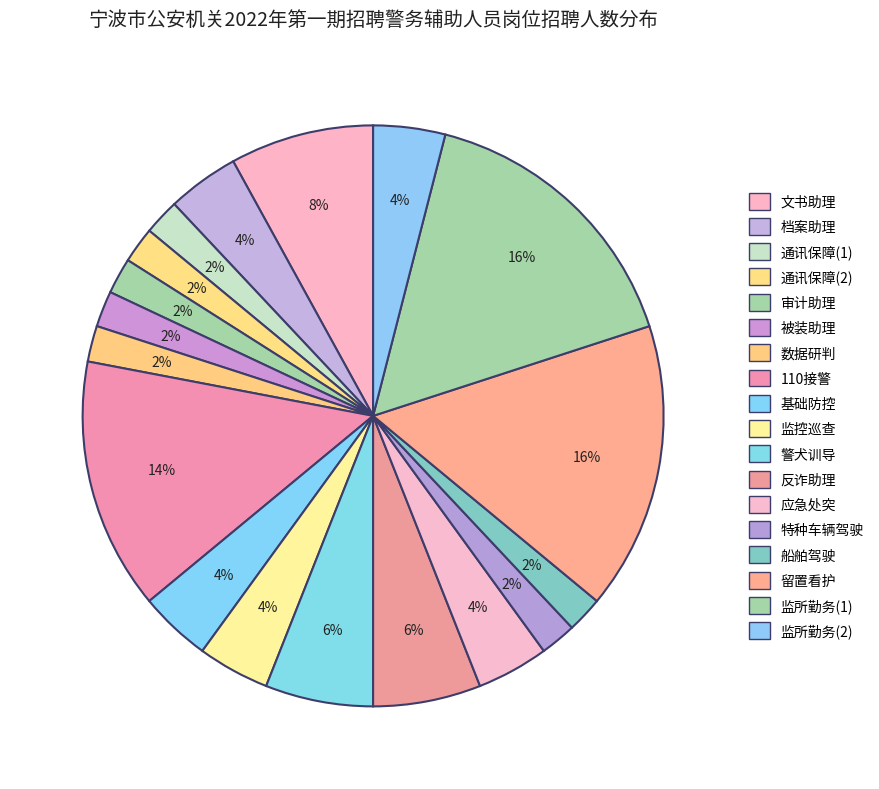

Which category has the biggest portion of the pie?

留置看护